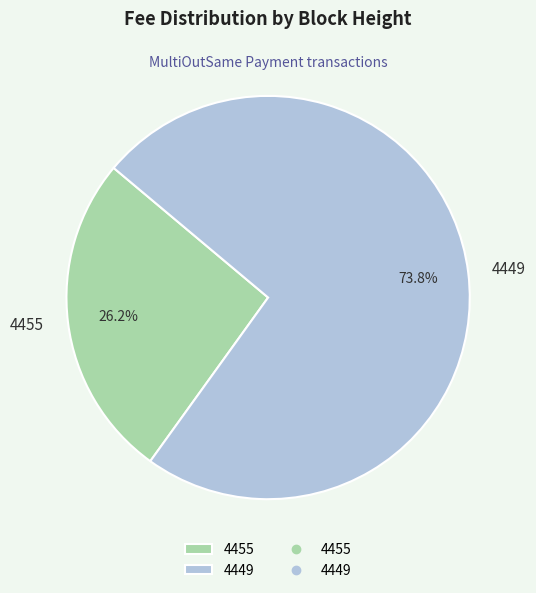

How many slices are in this pie chart?

2